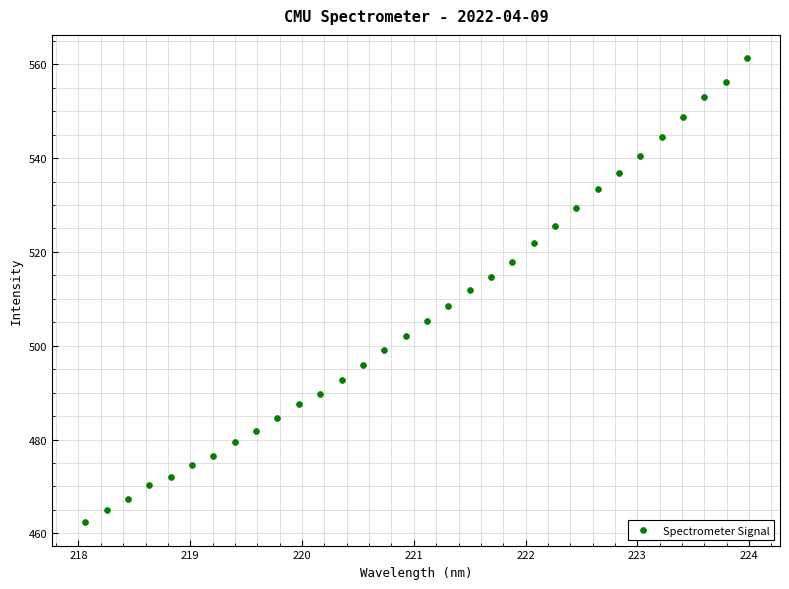

What is the range of Y values (max minus min)?

99.0